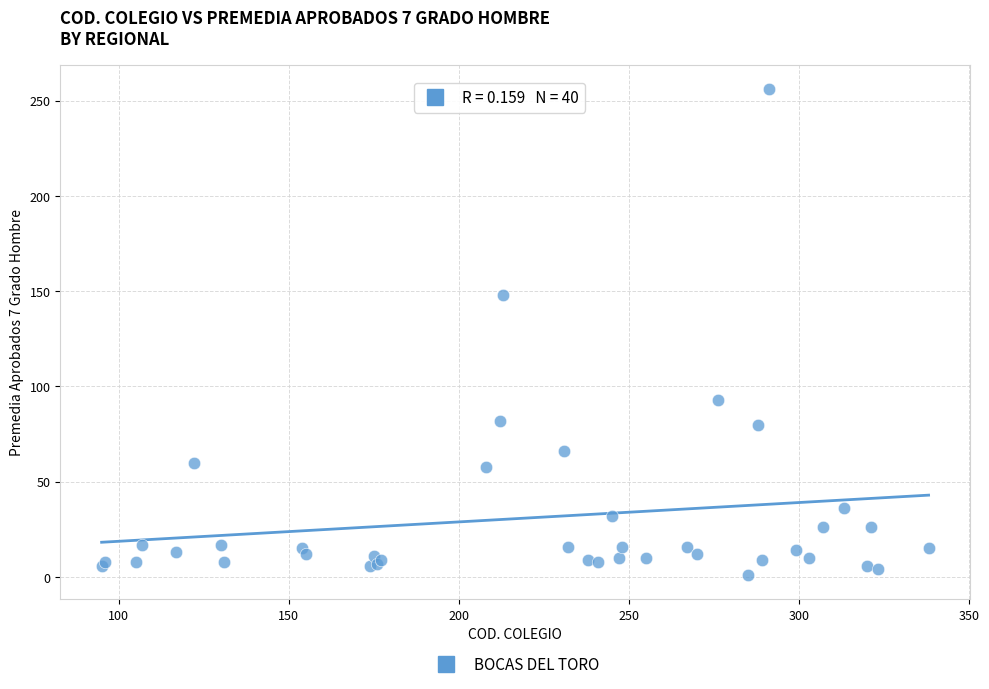

What Y value in the scatter plot is closest to 128?

148